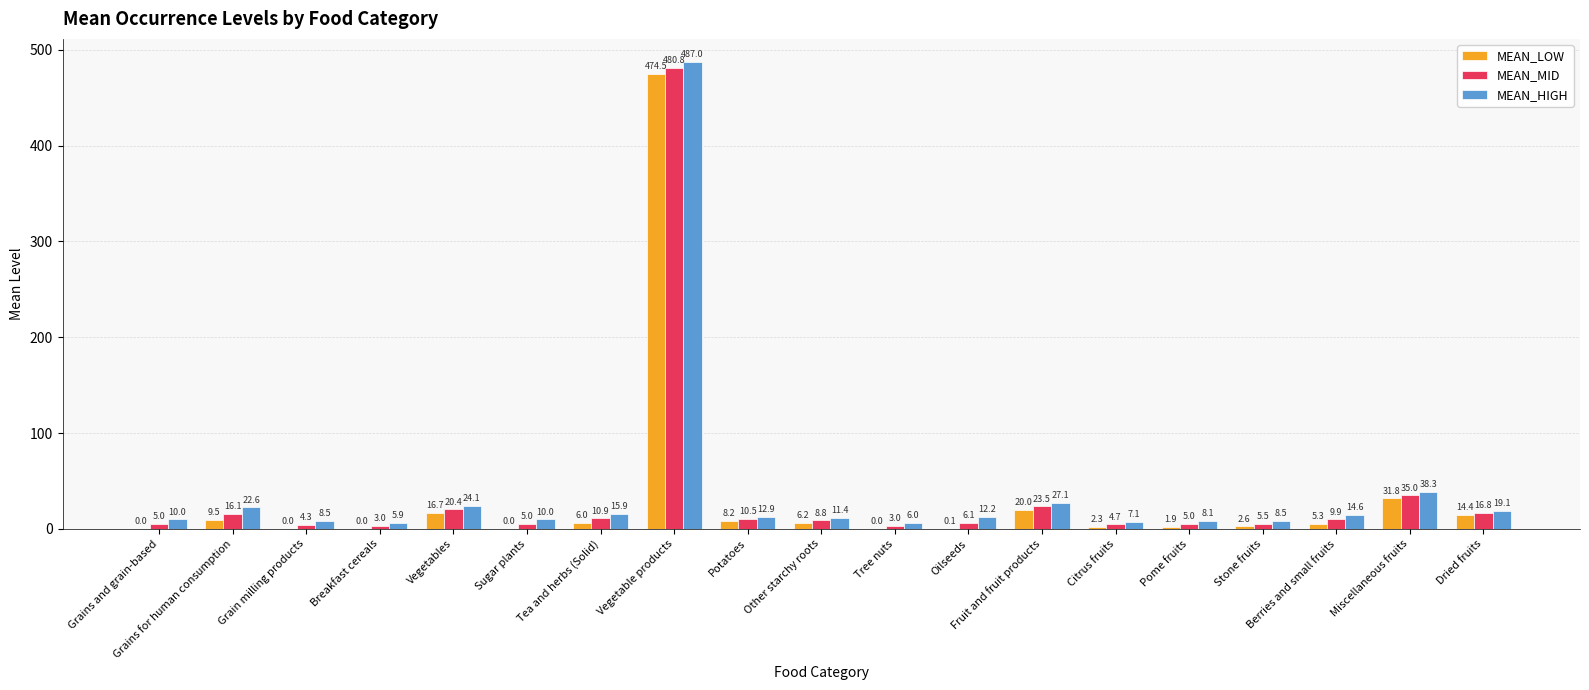

Is the value of MEAN_LOW at Potatoes greater than the value of MEAN_MID at Vegetable products?

No